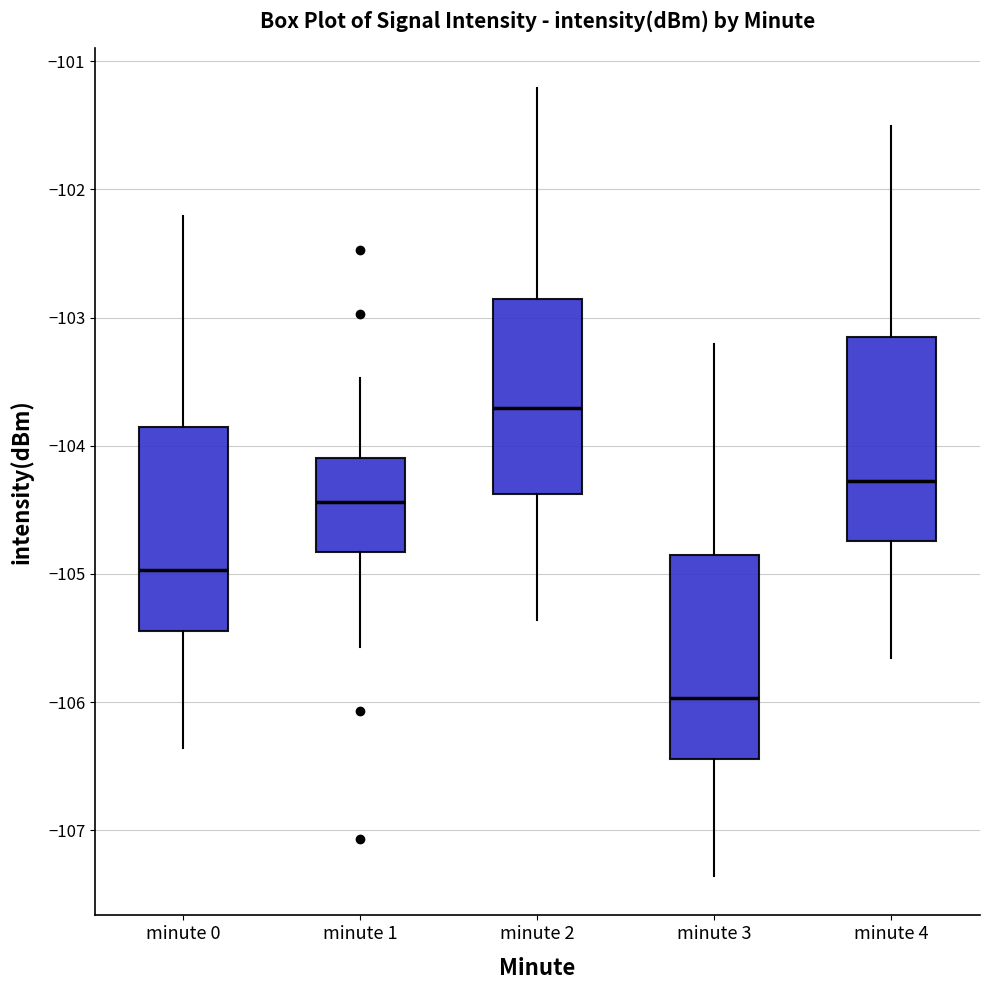

Reading left to right, read every box against the y-axis: the position of its median line, the range the box covers, and the ends of its whiskers. The values are not printed on the chart, so give them approximately, as read against the axis.

minute 0: median -105.0, box -105.4 to -103.9, whiskers -106.4 to -102.2
minute 1: median -104.4, box -104.8 to -104.1, whiskers -105.6 to -103.5
minute 2: median -103.7, box -104.4 to -102.9, whiskers -105.4 to -101.2
minute 3: median -106.0, box -106.4 to -104.9, whiskers -107.4 to -103.2
minute 4: median -104.3, box -104.7 to -103.2, whiskers -105.7 to -101.5